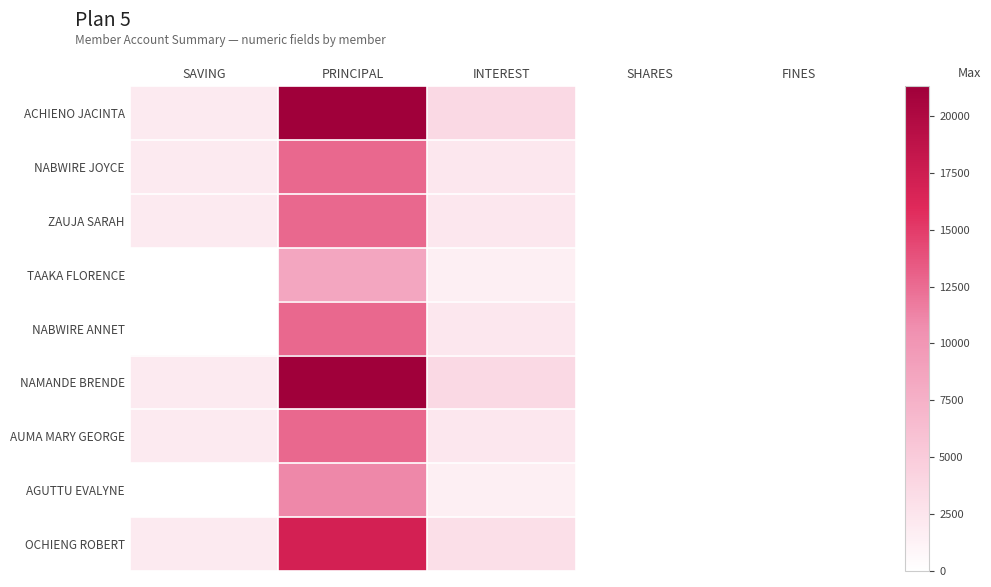

Reading left to right, list all the values displayed in this chart.

ACHIENO JACINTA: SAVING=2000	PRINCIPAL=21300	INTEREST=3700	SHARES=0	FINES=0
NABWIRE JOYCE: SAVING=2000	PRINCIPAL=12700	INTEREST=2300	SHARES=0	FINES=0
ZAUJA SARAH: SAVING=2000	PRINCIPAL=12700	INTEREST=2300	SHARES=0	FINES=0
TAAKA FLORENCE: SAVING=0	PRINCIPAL=8500	INTEREST=1500	SHARES=0	FINES=0
NABWIRE ANNET: SAVING=0	PRINCIPAL=12700	INTEREST=2300	SHARES=0	FINES=0
NAMANDE BRENDE: SAVING=2000	PRINCIPAL=21300	INTEREST=3700	SHARES=0	FINES=0
AUMA MARY GEORGE: SAVING=2000	PRINCIPAL=12700	INTEREST=2300	SHARES=0	FINES=0
AGUTTU EVALYNE: SAVING=0	PRINCIPAL=11000	INTEREST=1500	SHARES=0	FINES=0
OCHIENG ROBERT: SAVING=2000	PRINCIPAL=17000	INTEREST=3000	SHARES=0	FINES=0